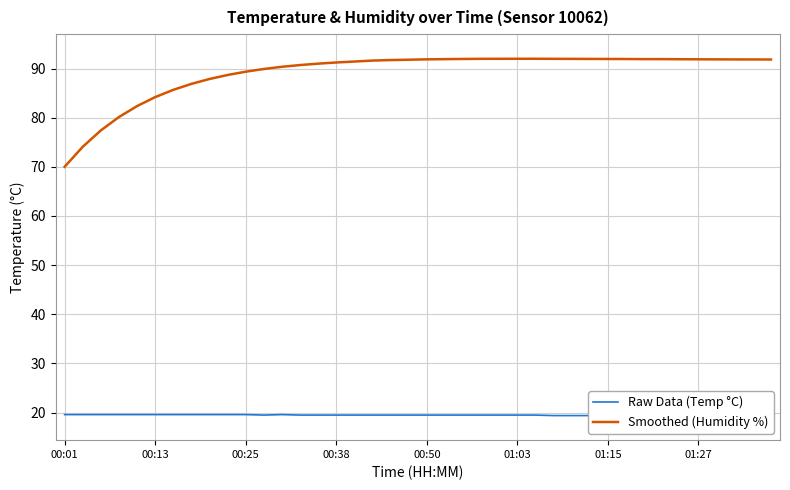

Which category has the lowest value in the Smoothed (Humidity %) series?

00:01